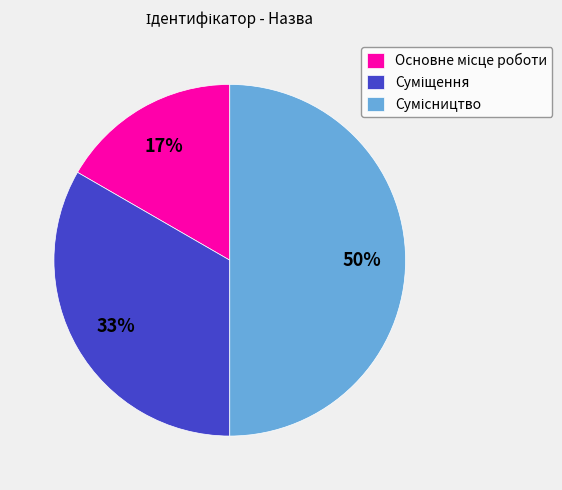

To the nearest percent, what is the difference between the largest and smallest slice percentages?

33%